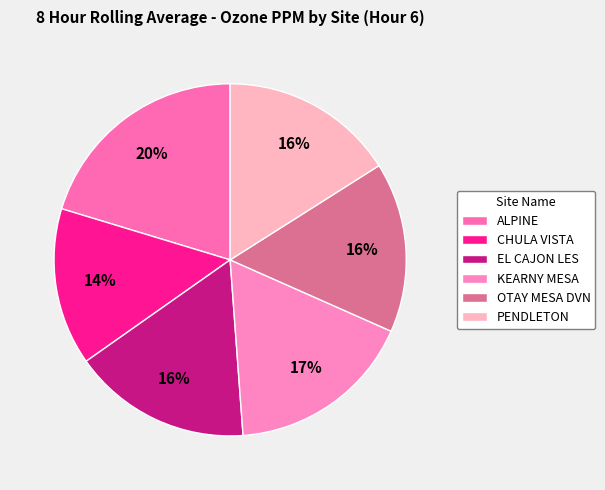

Rank the categories by value from highest to lowest.

ALPINE, KEARNY MESA, EL CAJON LES, PENDLETON, OTAY MESA DVN, CHULA VISTA